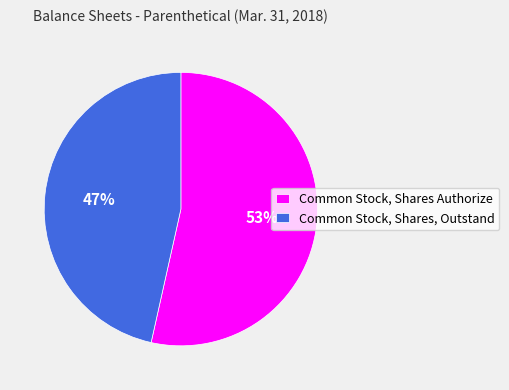

Which has a higher value, Common Stock, Shares Authorize or Common Stock, Shares, Outstand?

Common Stock, Shares Authorize